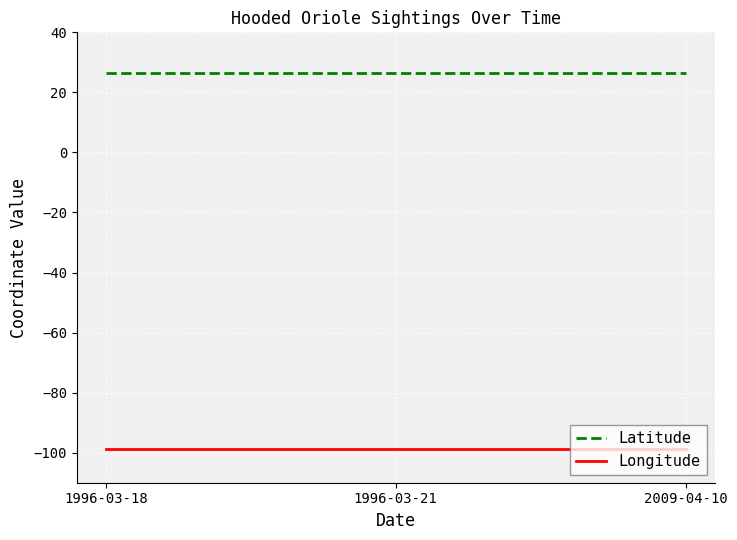

Does the chart display data point markers on the line(s)?

No